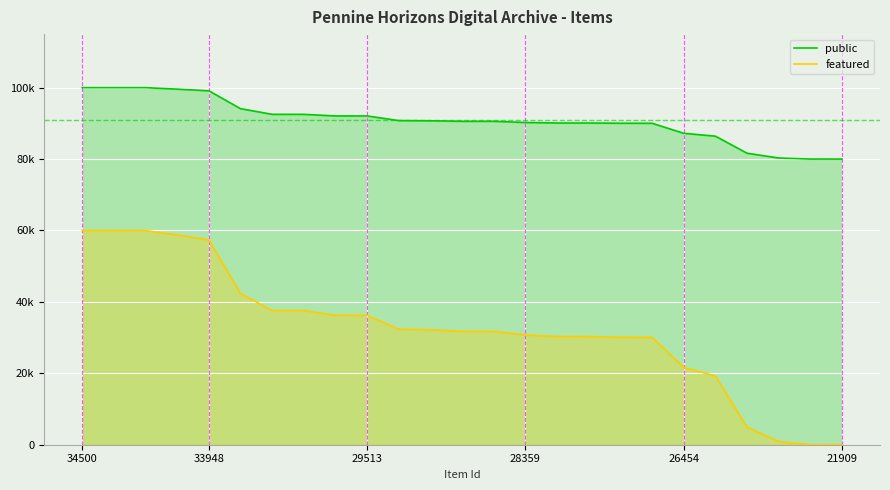

What are all the series names shown in the legend?

public, featured